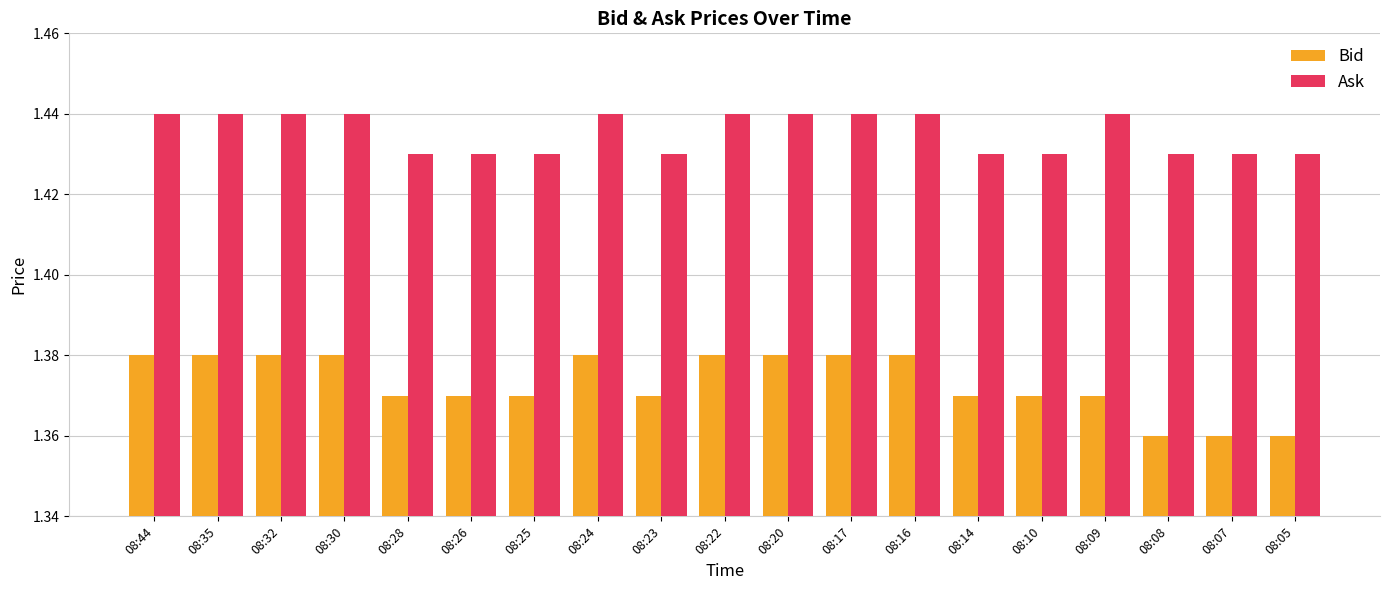

Count the Ask values in the range 1 to 2.

19